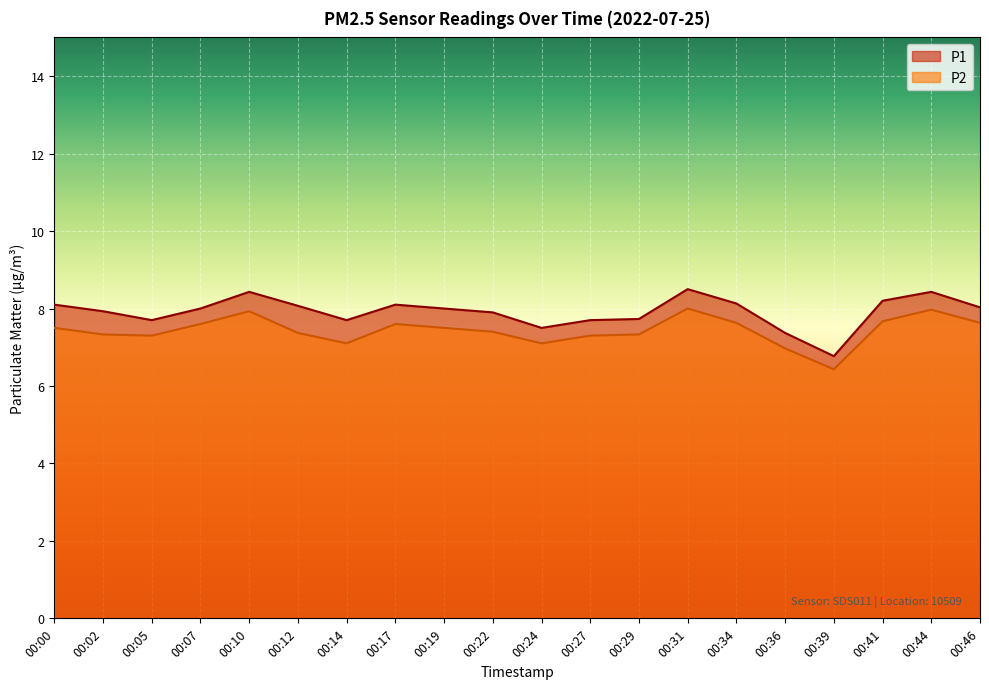

What is the approximate value of P1 at 00:00?

8.1